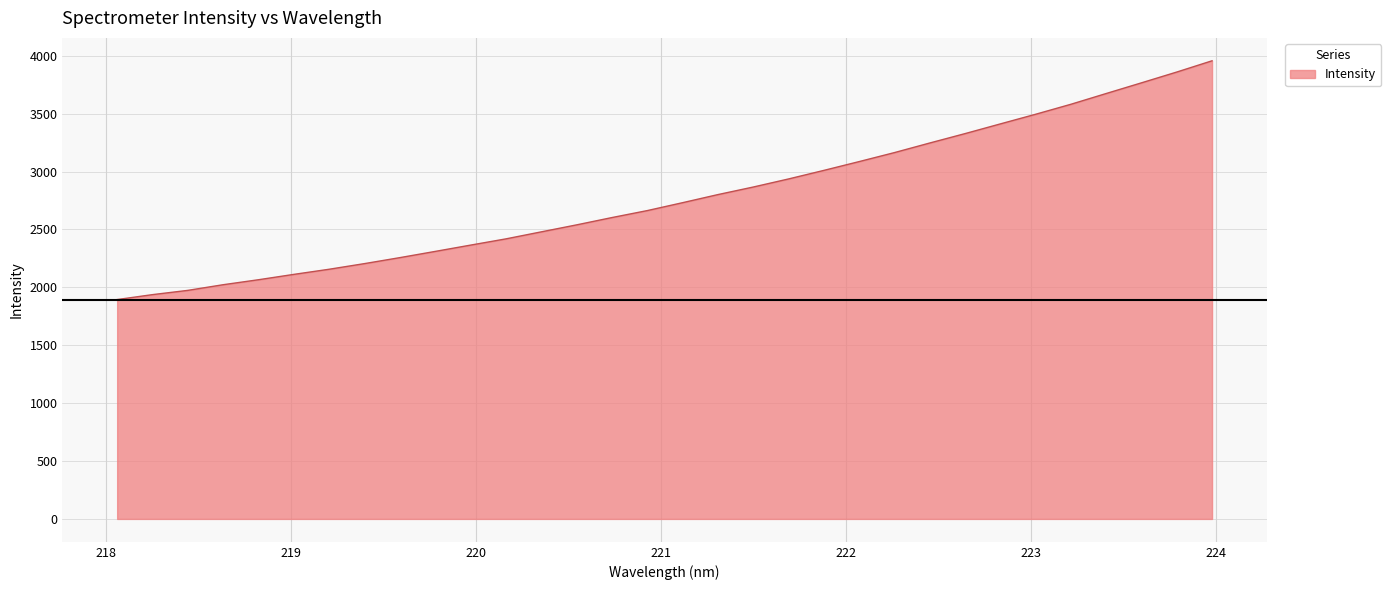

What is the minimum value shown in the chart?

1894.5